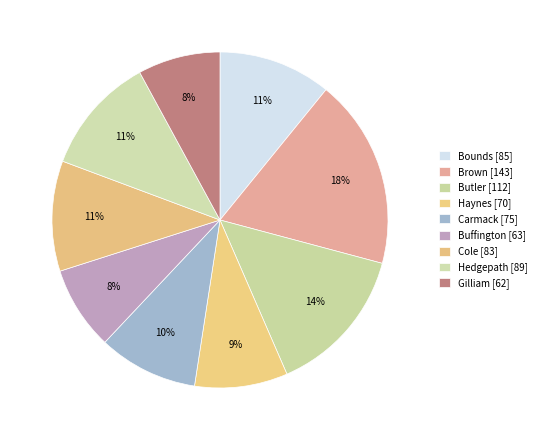

Which has a higher value, Hedgepath or Brown?

Brown